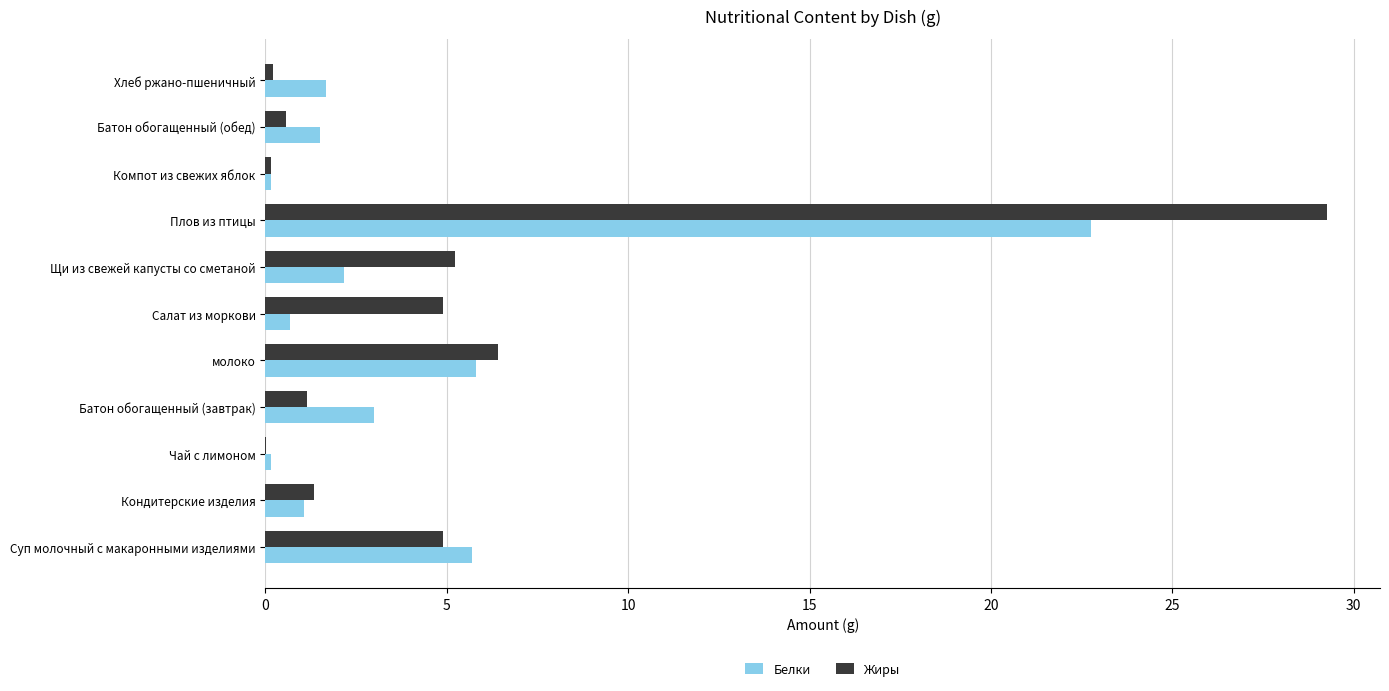

At which label is Жиры closest to 14?

молоко